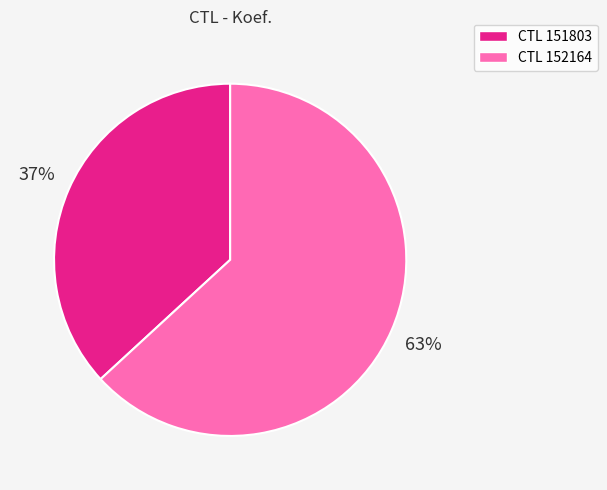

Rank the categories by value from lowest to highest.

CTL 151803, CTL 152164